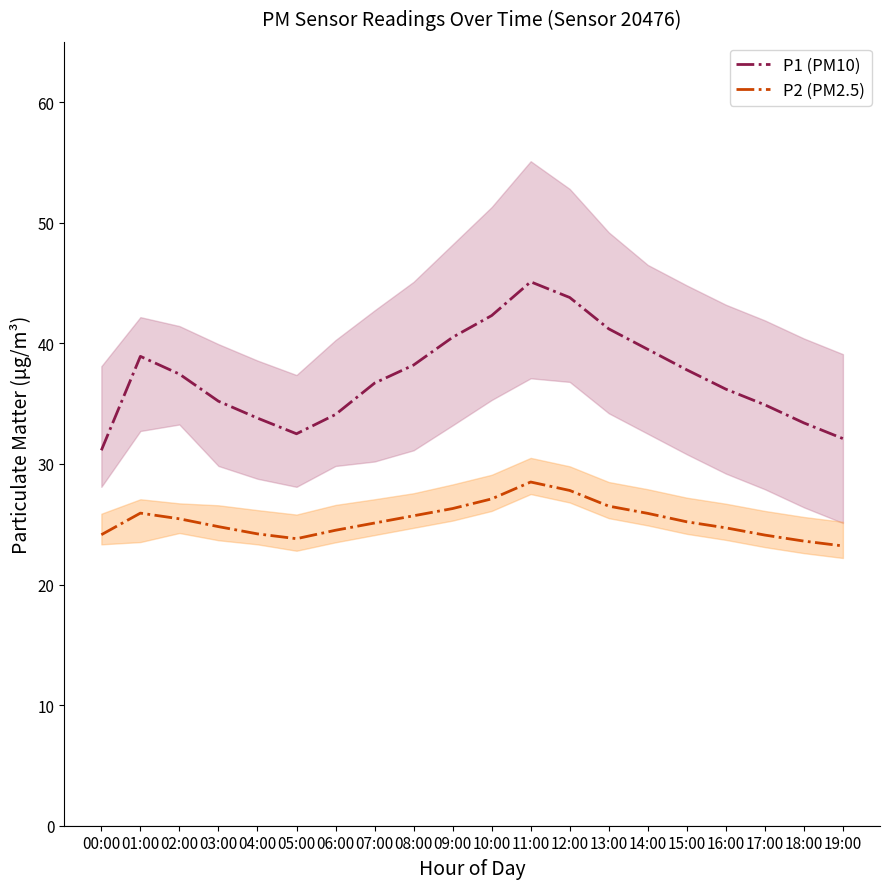

Does the chart display data point markers on the line(s)?

No